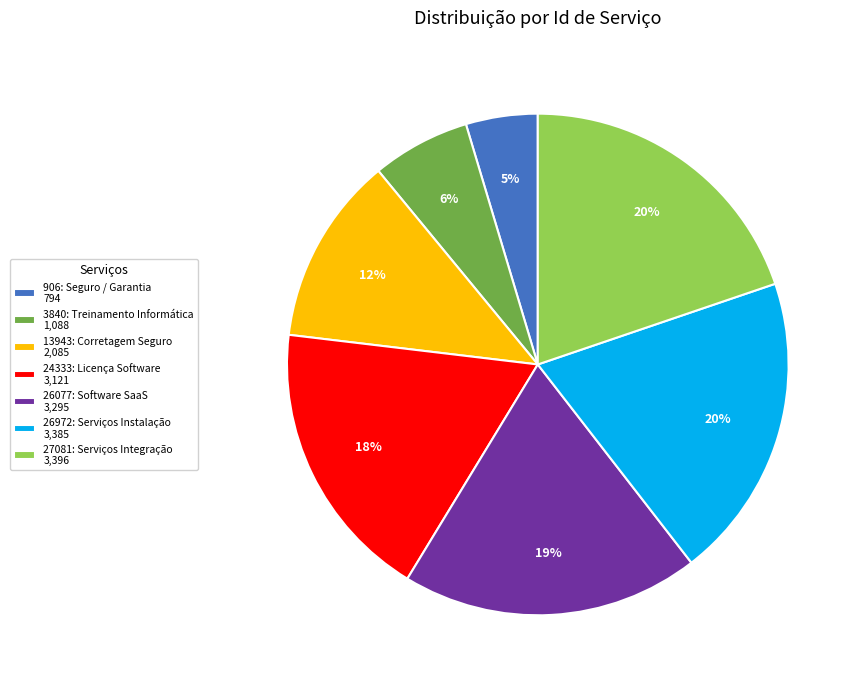

Between 26077: Software SaaS 3,295 and 26972: Serviços Instalação 3,385, which is larger?

26972: Serviços Instalação 3,385